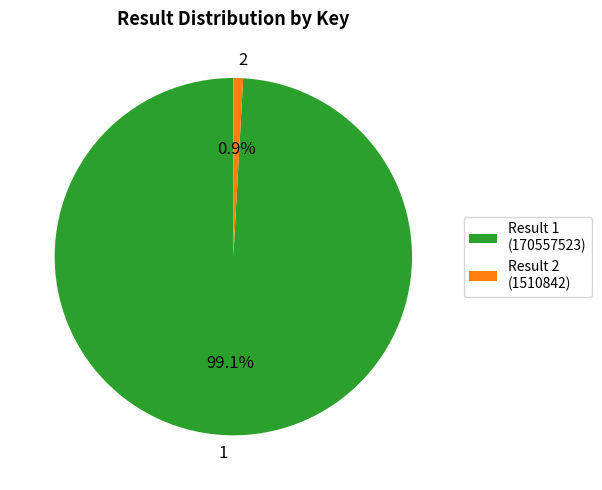

What is the smallest slice in the pie chart?

Result 2 (1510842)